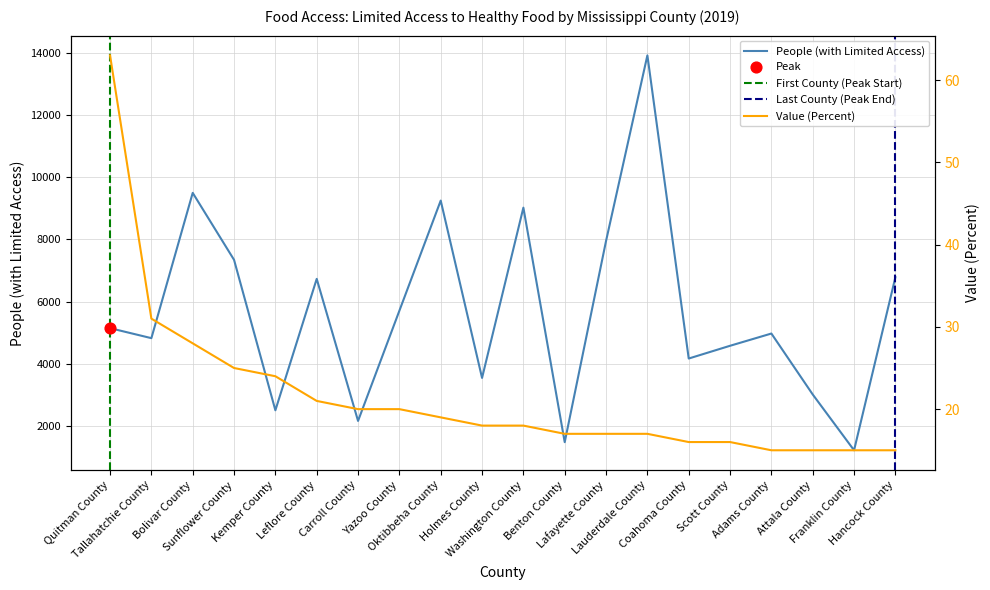

At how many categories does at least one series exceed 8131?

4